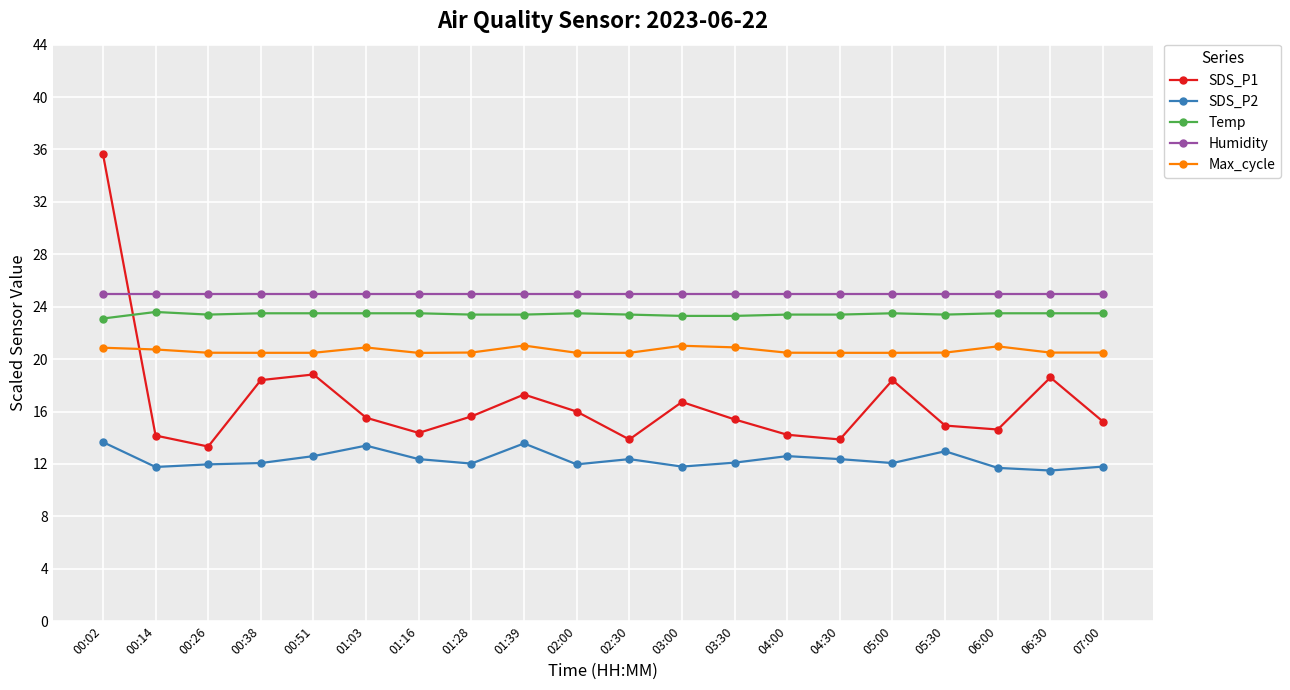

What is the difference between the maximum and minimum values in the Temp series?

0.5